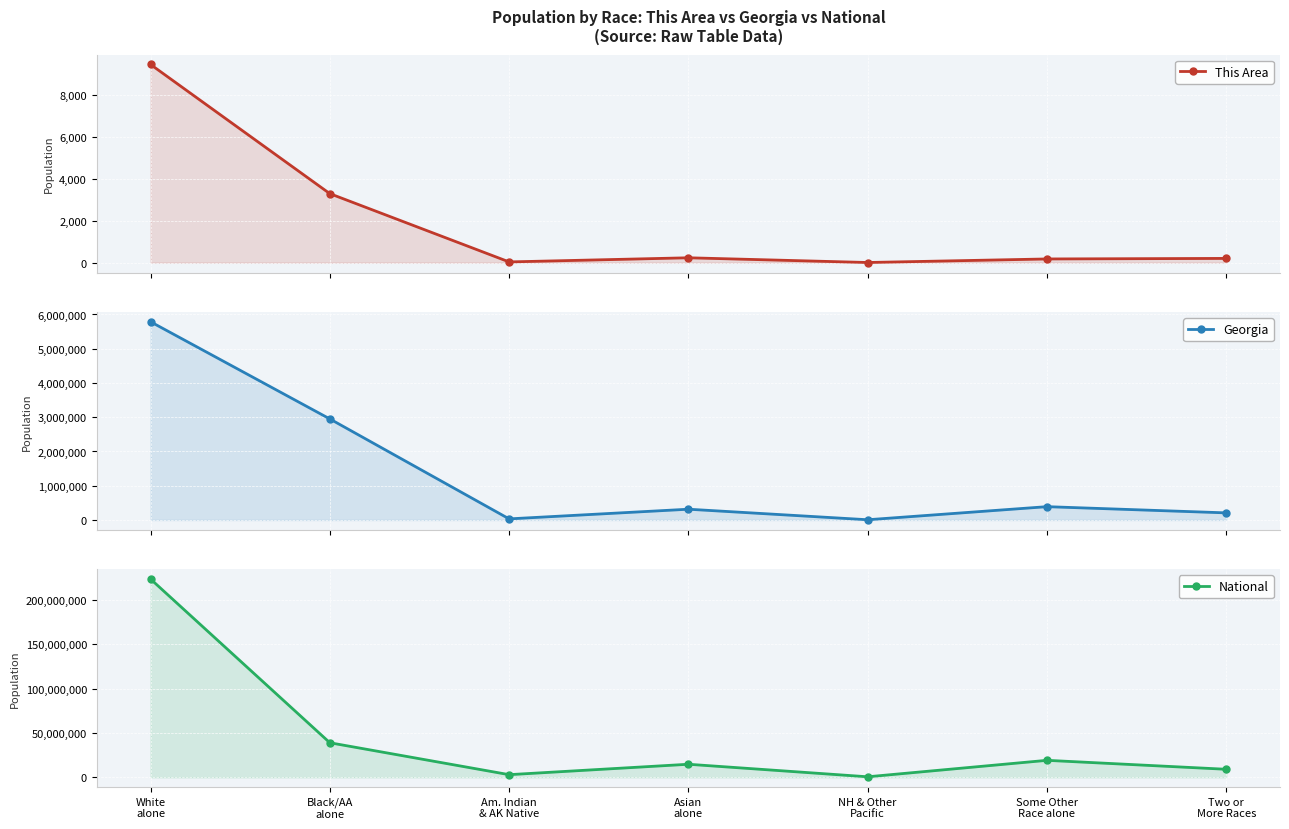

What position from the right is NH & Other
Pacific?

3